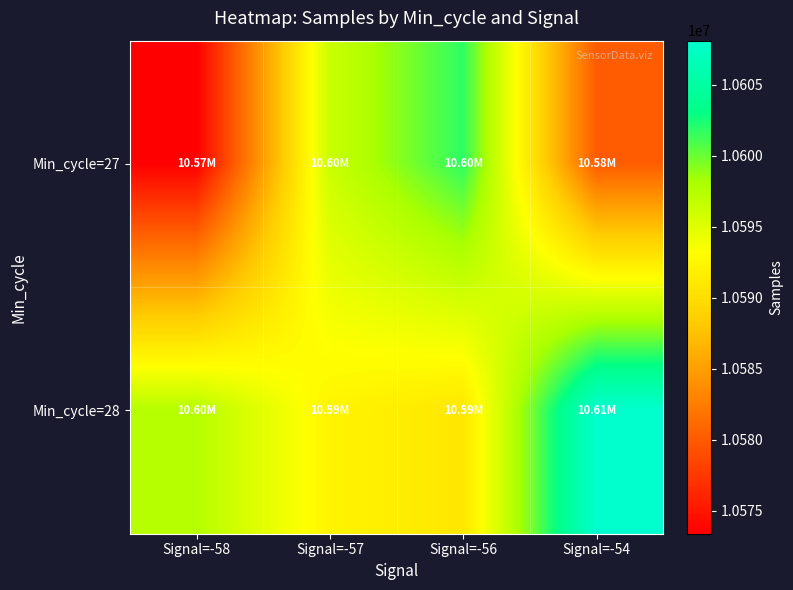

At which category is the sum across all series the highest?

Signal=-56